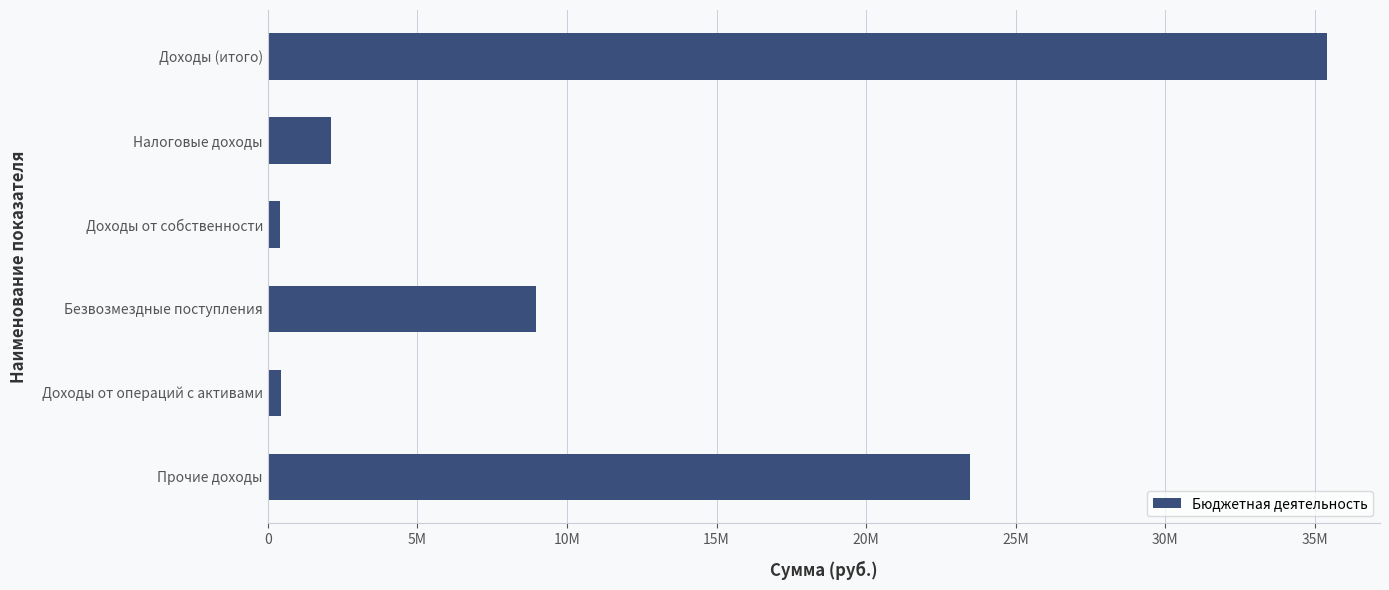

Are the bars horizontal?

Yes